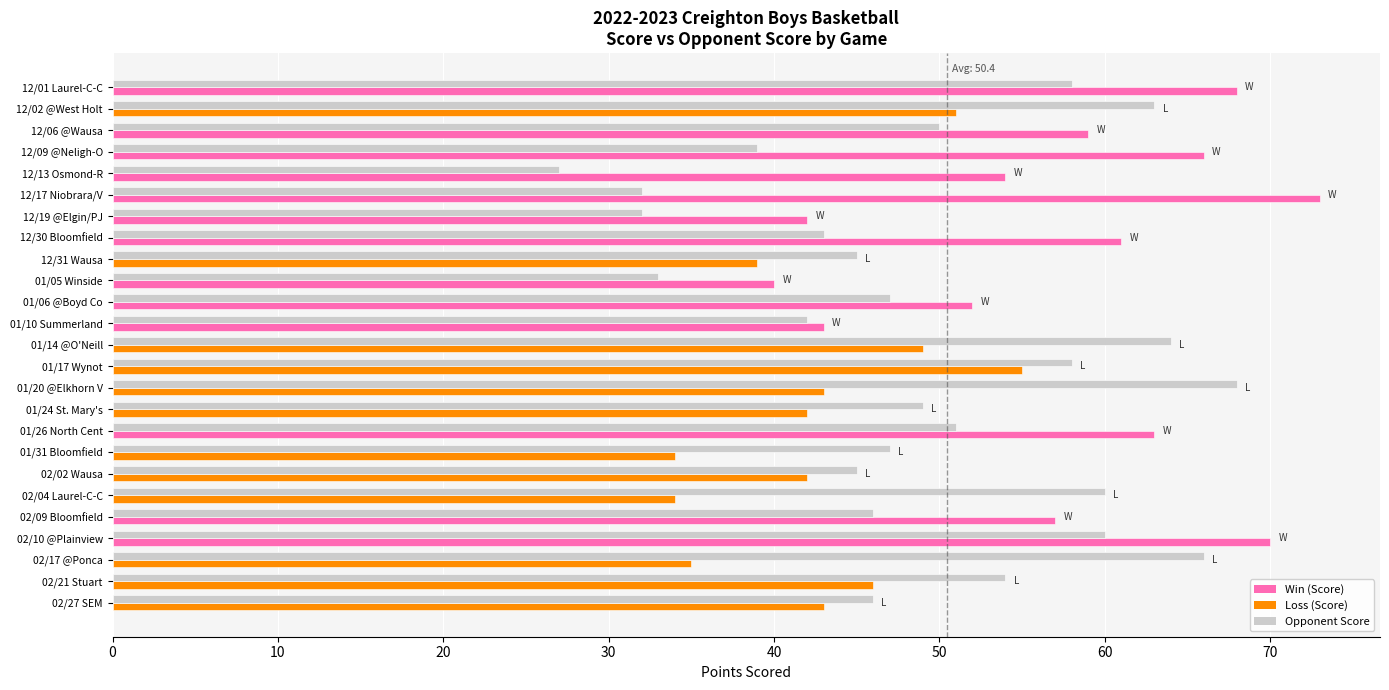

How many series are shown in this chart?

2